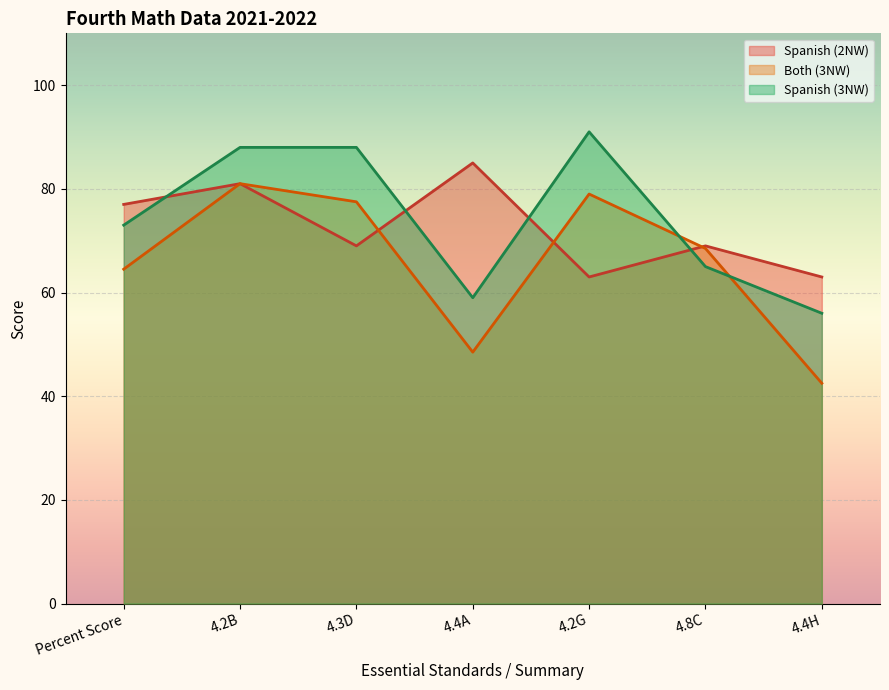

At which label does Spanish (3NW) reach its minimum?

4.4H